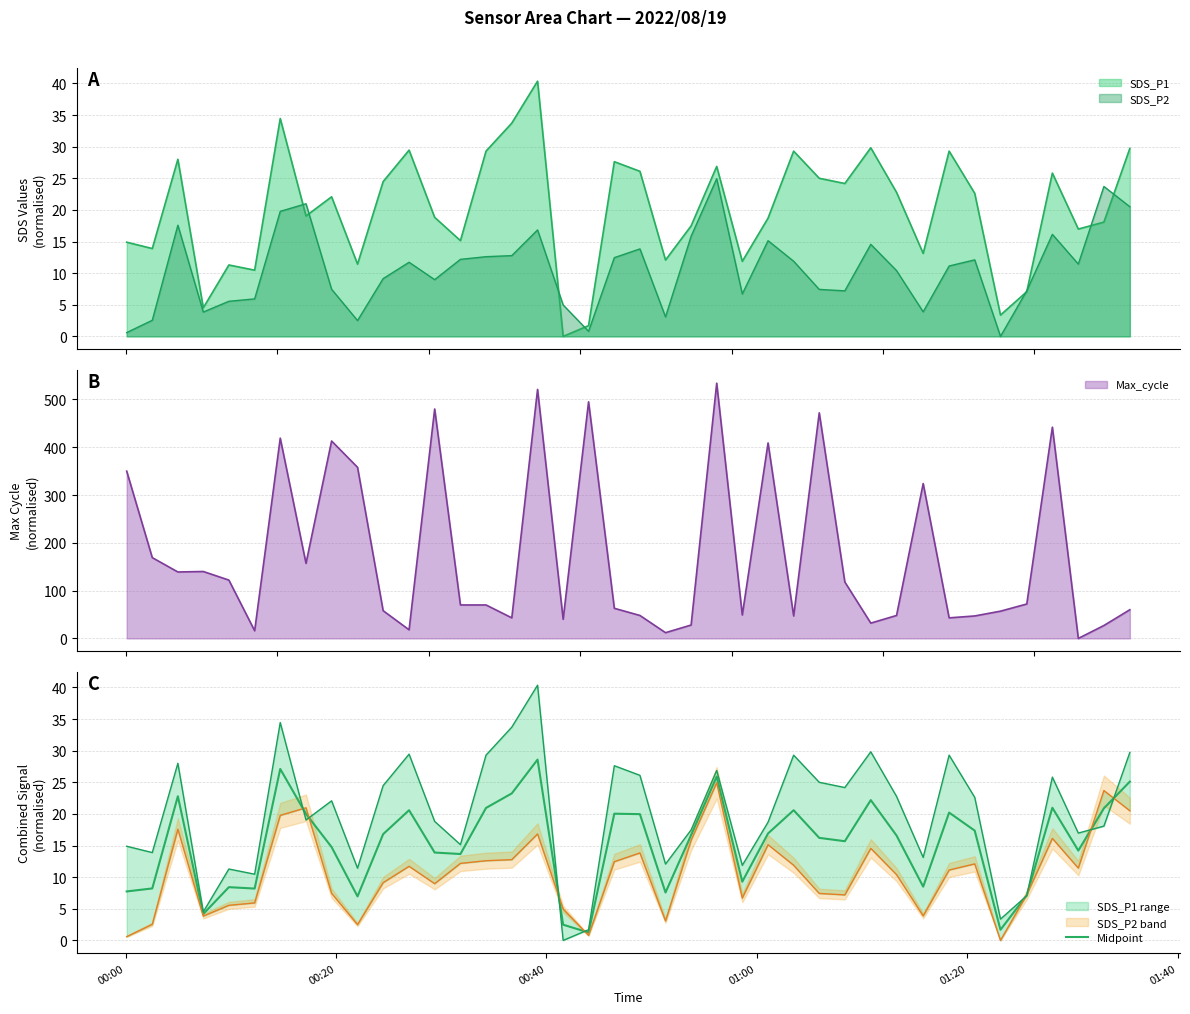

What is the highest value of the Max_cycle series?

534